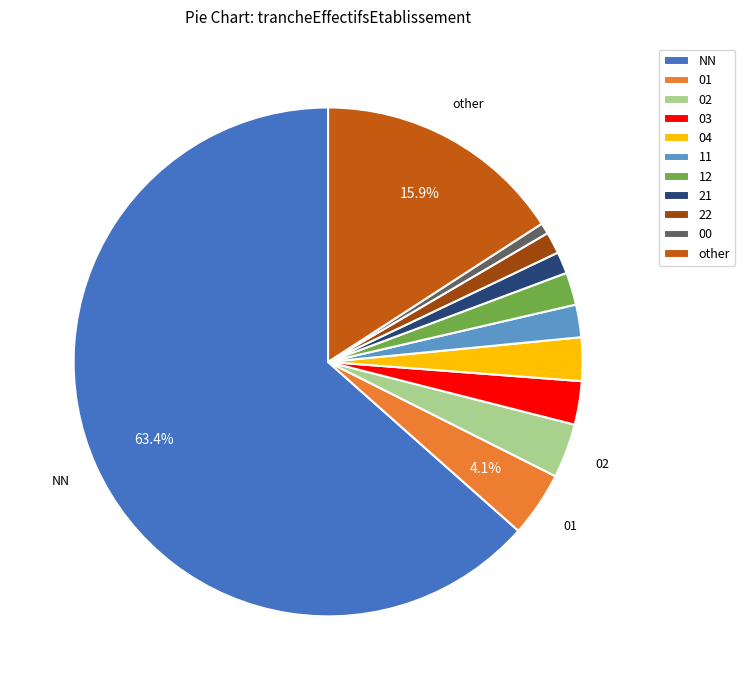

True or false: 01 accounts for 4% of the total.

True